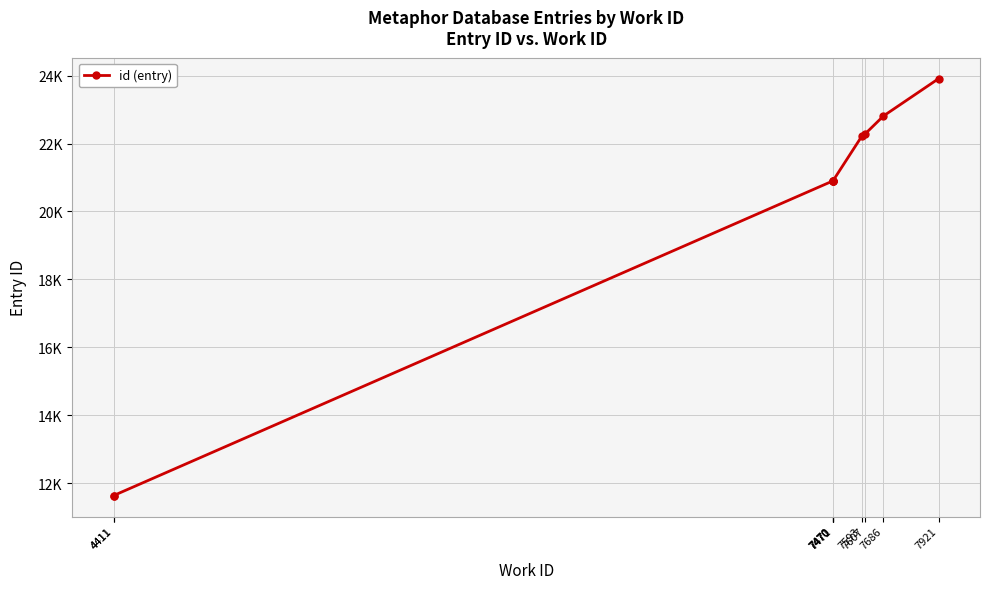

The chart shows a value of 37149 at 7686. True or false?

False